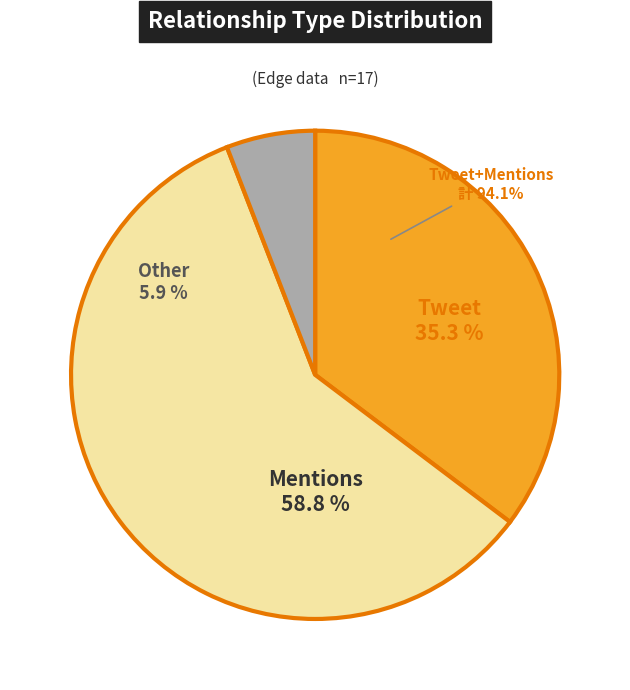

Which slice is the smallest?

Other